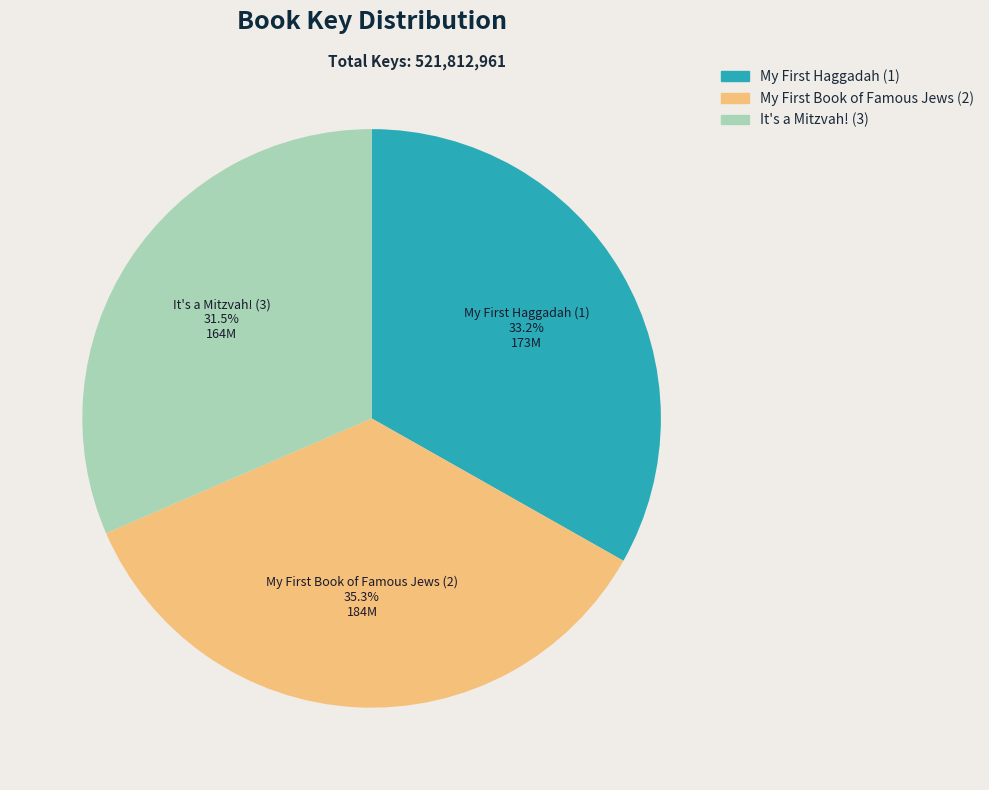

Rank the categories by value from highest to lowest.

My First Book of Famous Jews (2), My First Haggadah (1), It's a Mitzvah! (3)